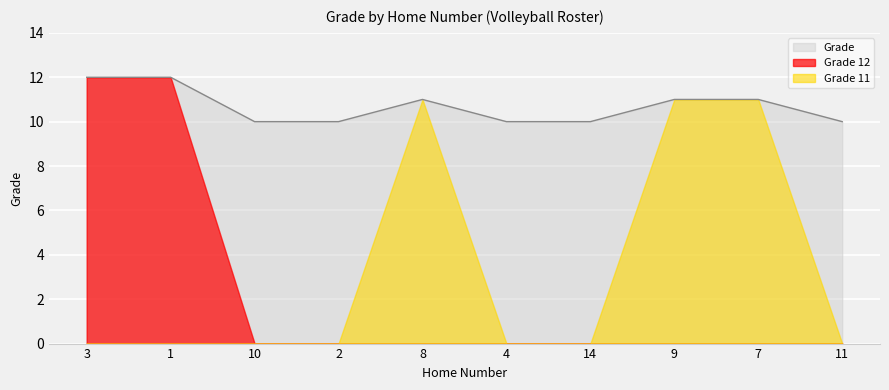

How many lines are shown in the chart?

3